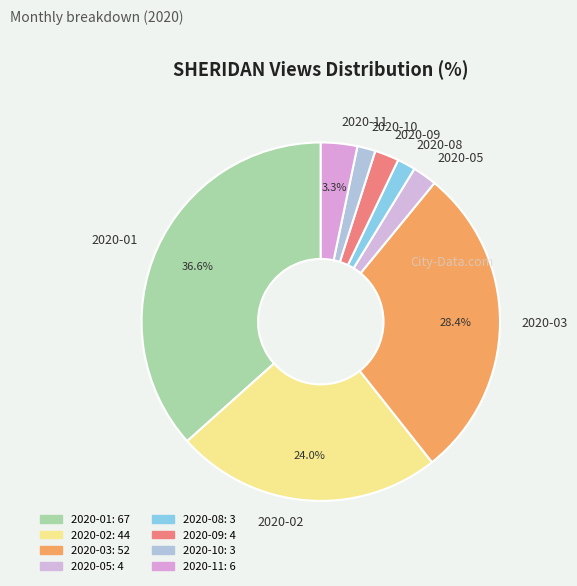

Does any single category account for the majority?

No